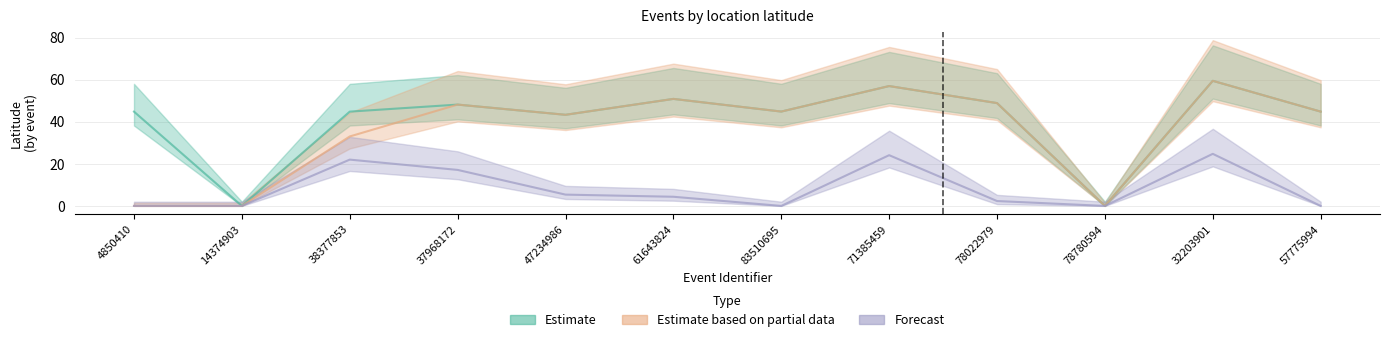

Between 61643824 and 32203901, which series saw the biggest shift?

Forecast